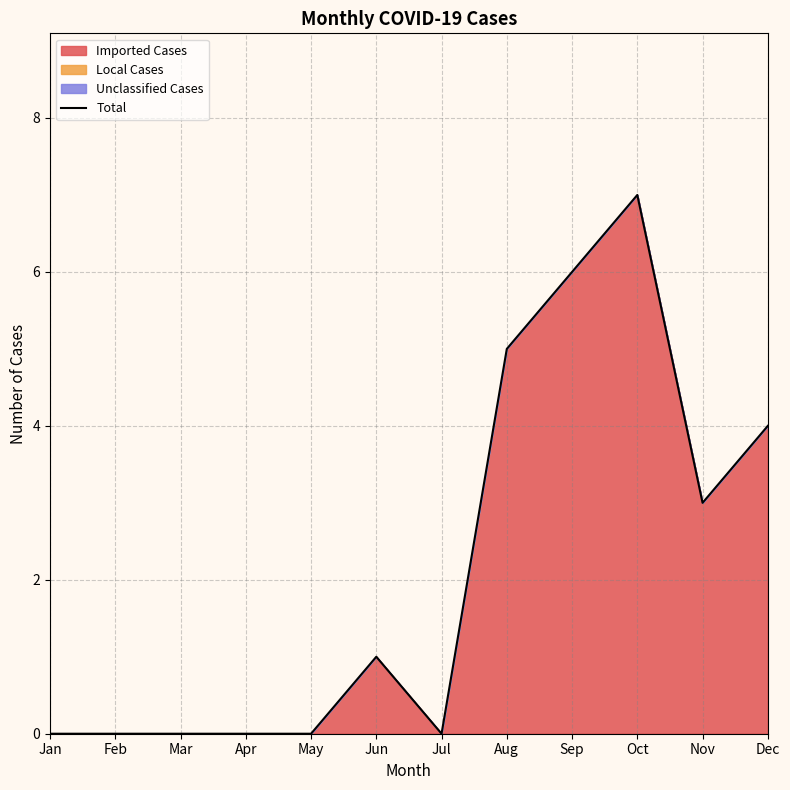

Does the chart display data point markers on the line(s)?

No